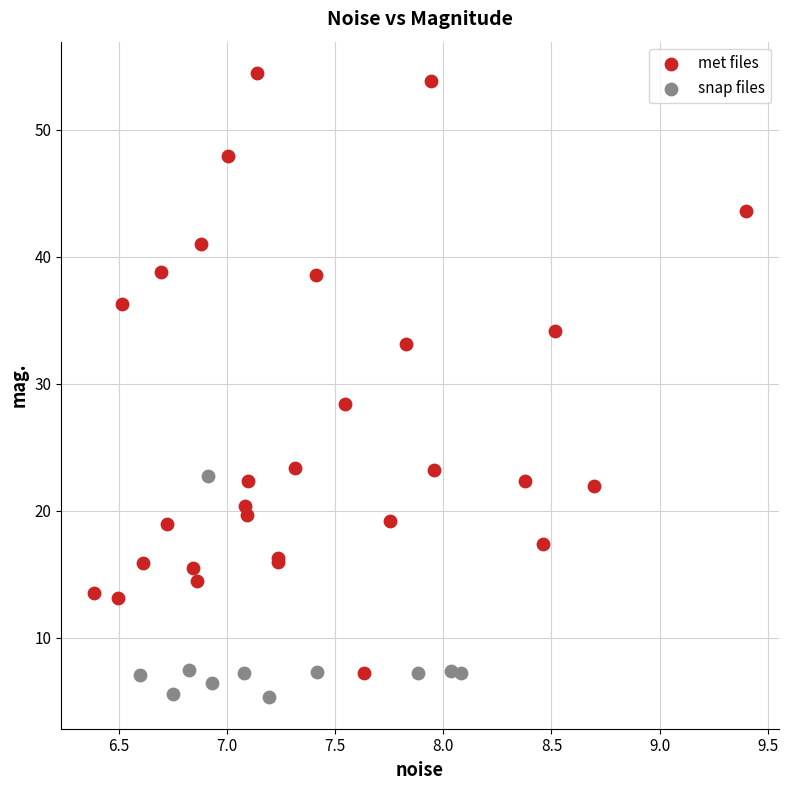

Which series has the widest spread of Y values?

met files